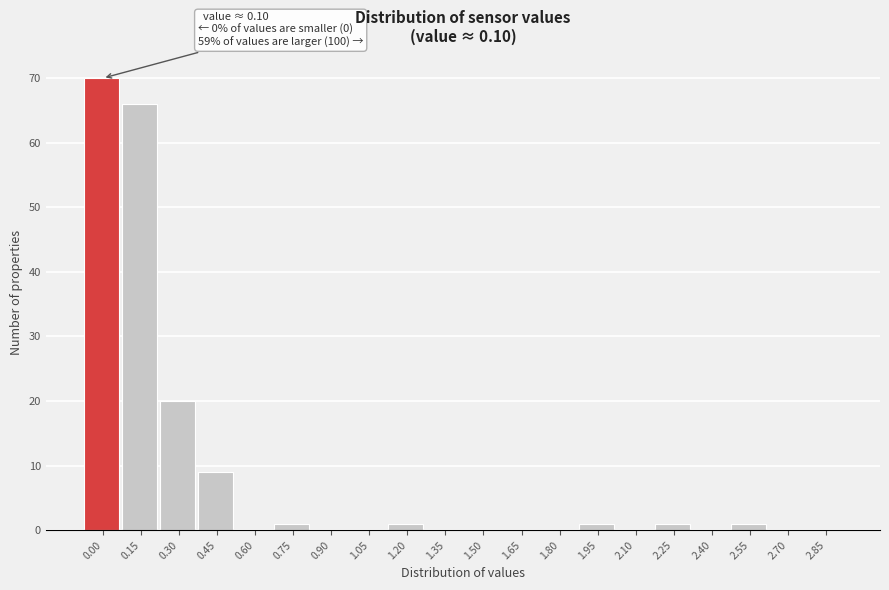

Reading left to right, list all the values displayed in this chart.

0.00=70	0.15=66	0.30=20	0.45=9	0.60=0	0.75=1	0.90=0	1.05=0	1.20=1	1.35=0	1.50=0	1.65=0	1.80=0	1.95=1	2.10=0	2.25=1	2.40=0	2.55=1	2.70=0	2.85=0